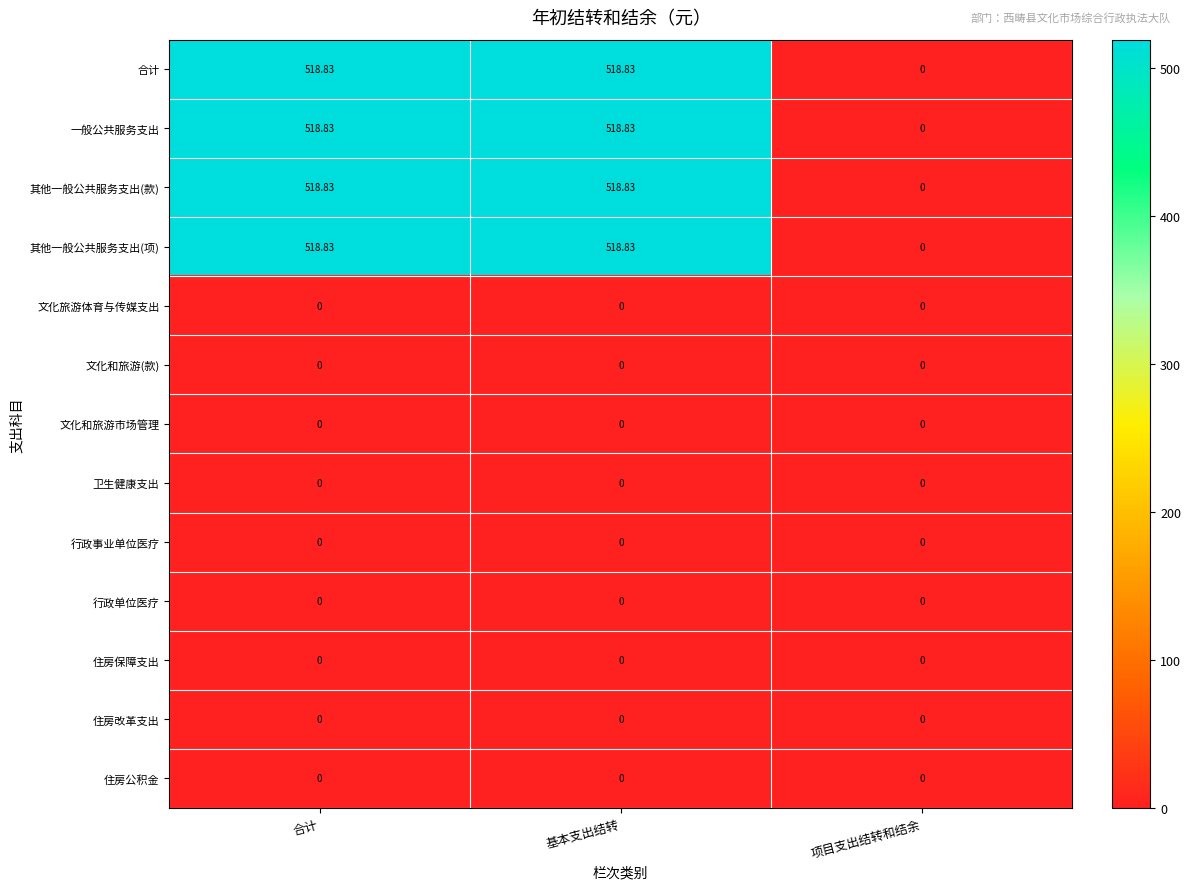

Is the value of 一般公共服务支出 at 合计 greater than the value of 住房保障支出 at 基本支出结转?

Yes